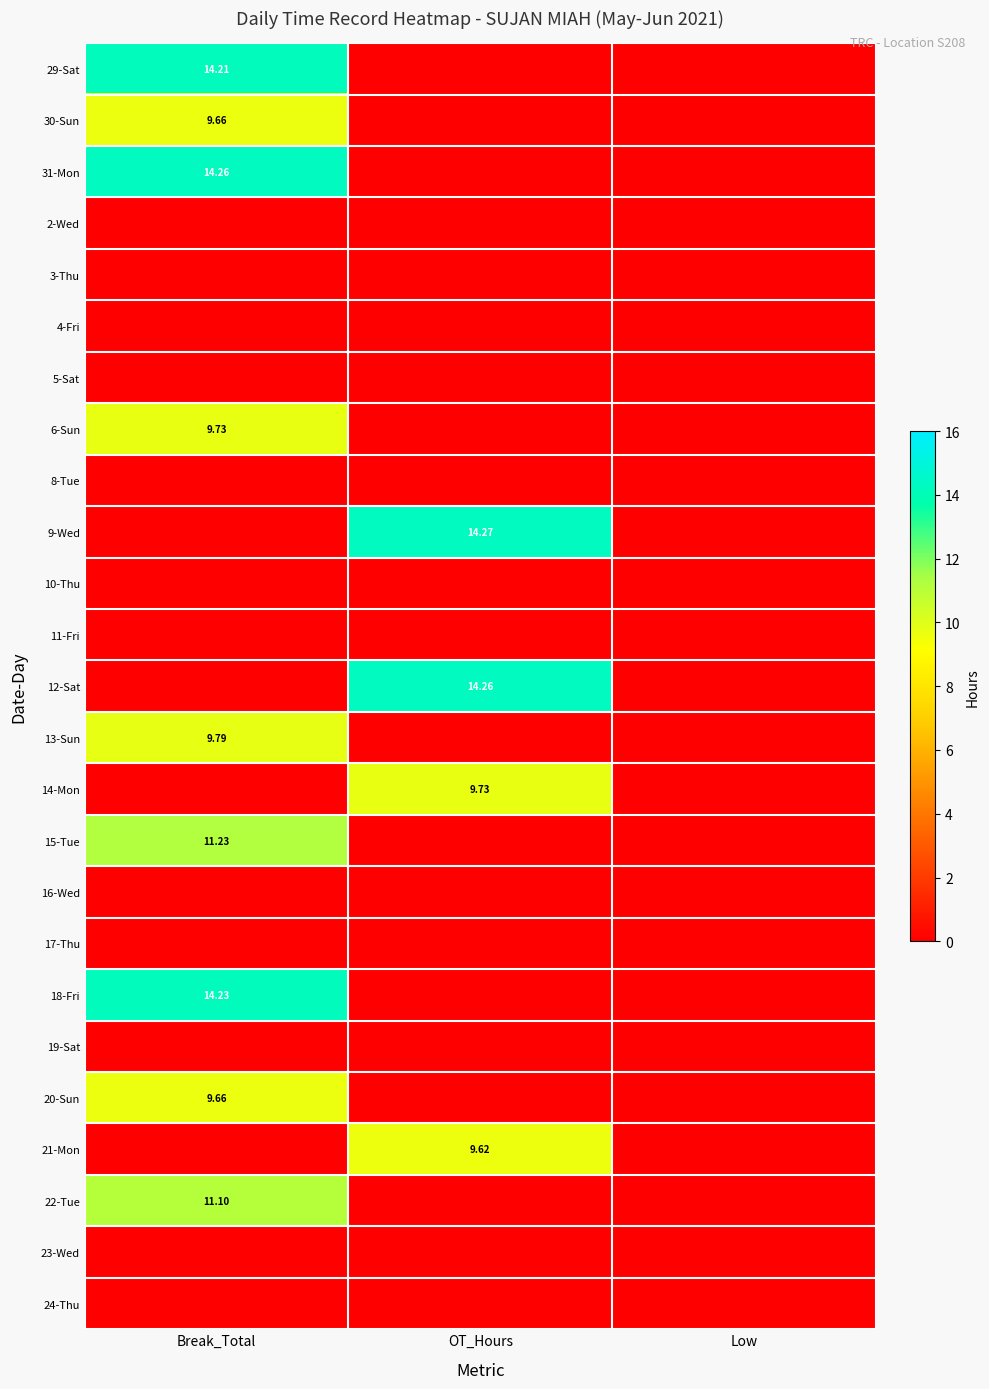

The 30-Sun series shows 0.0 at Low. True or false?

True